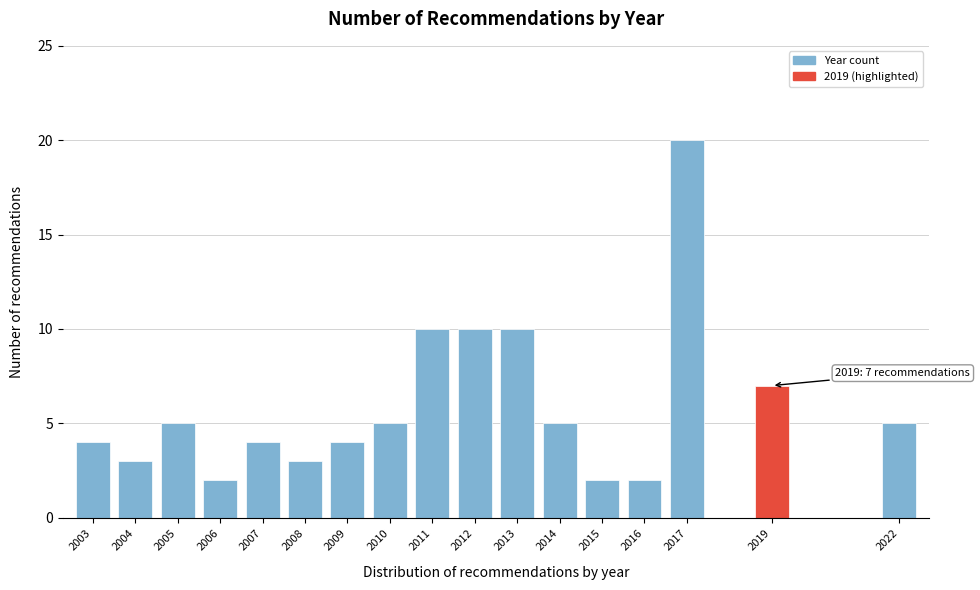

Reading right to left, list all the values displayed in this chart.

5	7	20	2	2	5	10	10	10	5	4	3	4	2	5	3	4